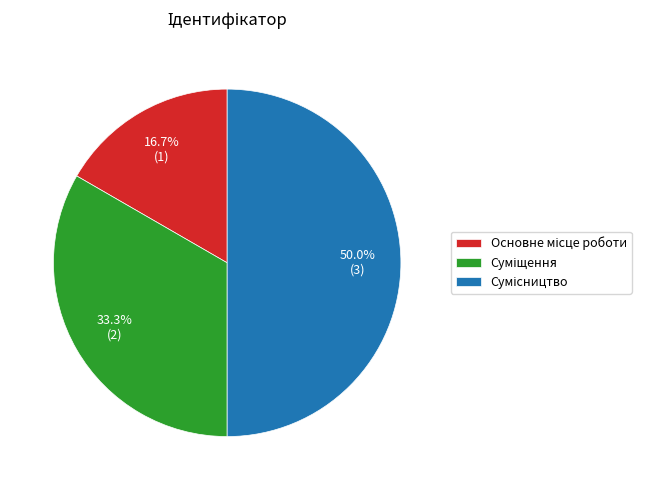

Which has a higher value, Основне місце роботи or Суміщення?

Суміщення